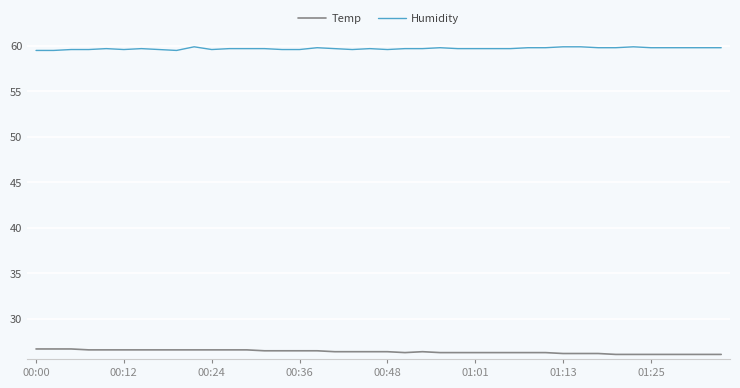

True or false: Humidity and Temp cross at least once.

False